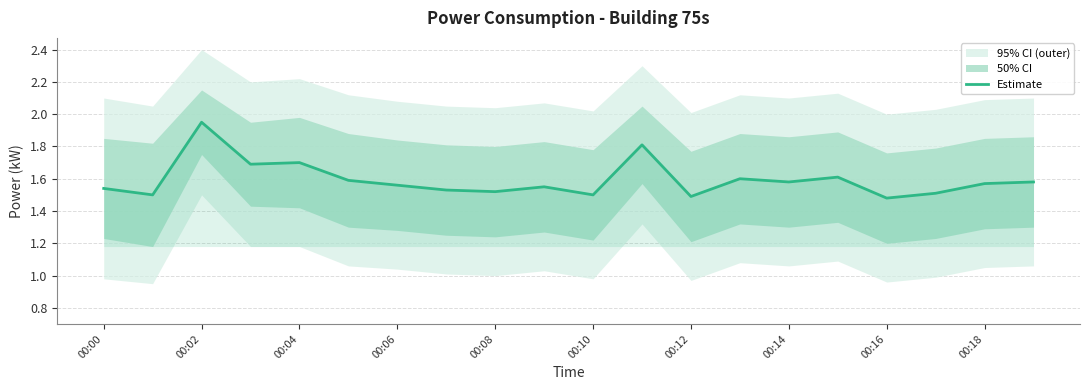

Which category has the highest value in the Estimate series?

00:02